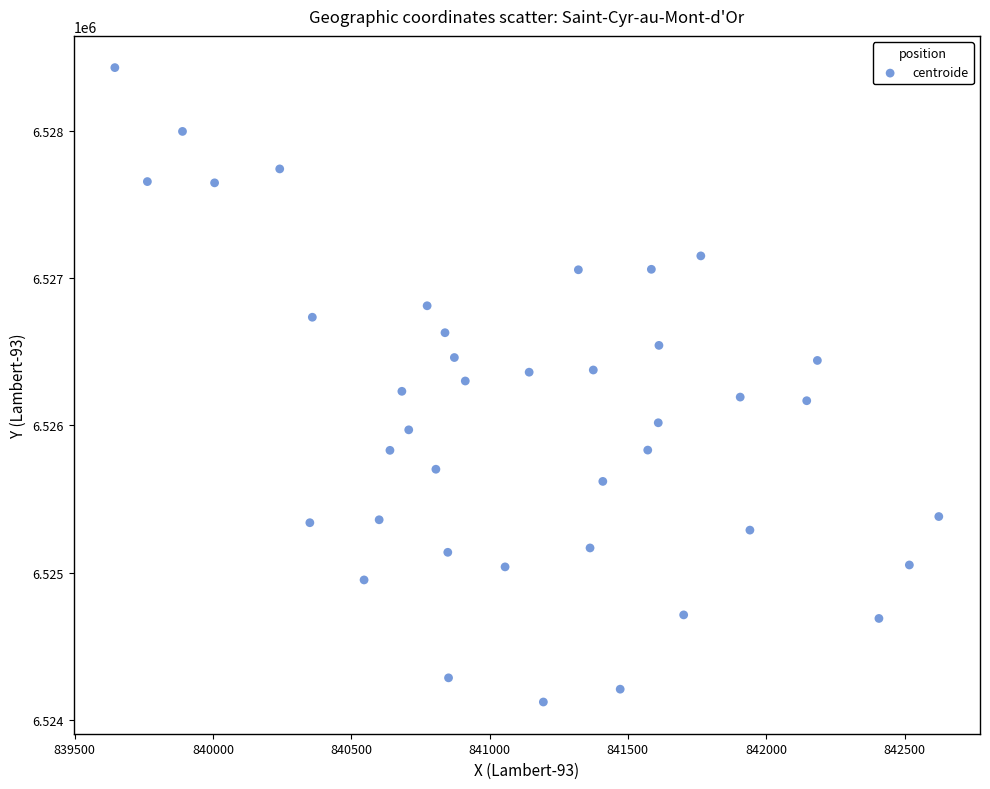

What is the range of X values (max minus min)?

2978.3